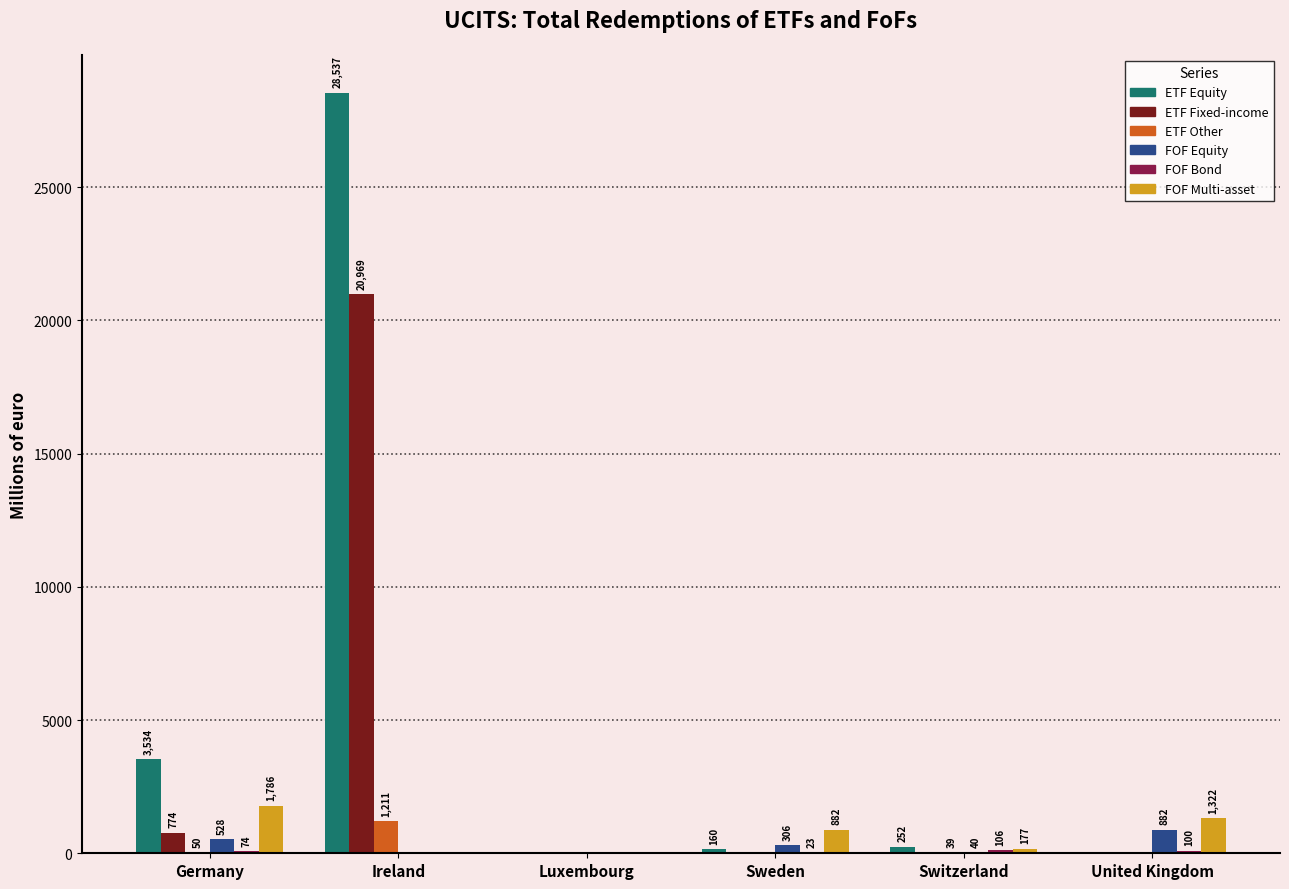

Which series has the largest total across all categories?

ETF Equity